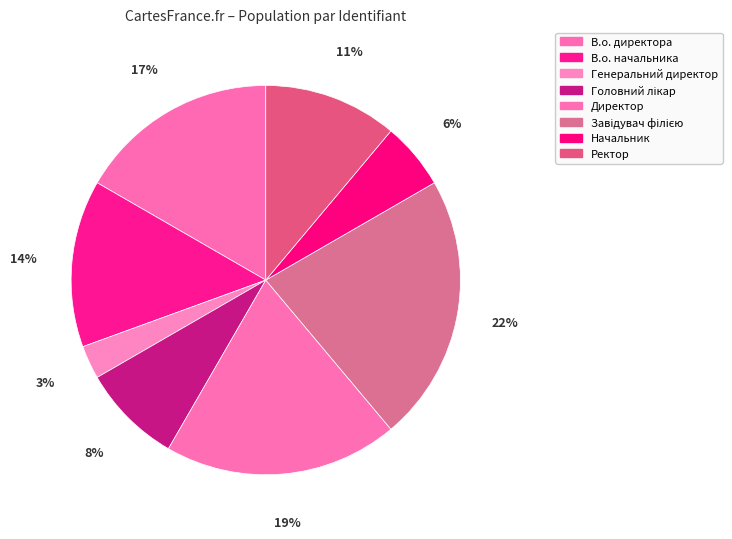

Count the number of slices in the pie.

8